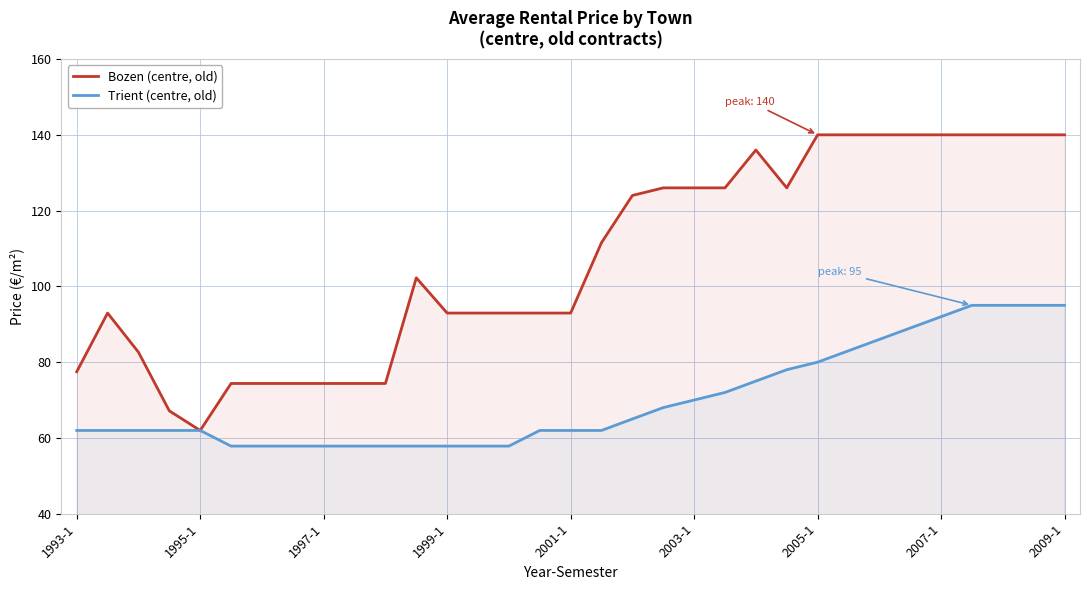

What is the minimum value shown in the chart?

57.8